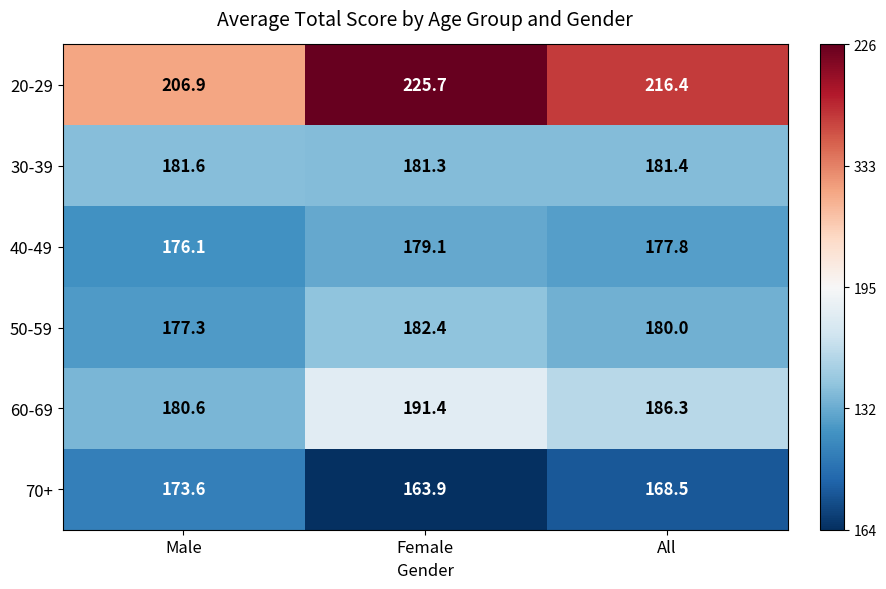

The value of 30-39 at Male is 239.2. True or false?

False